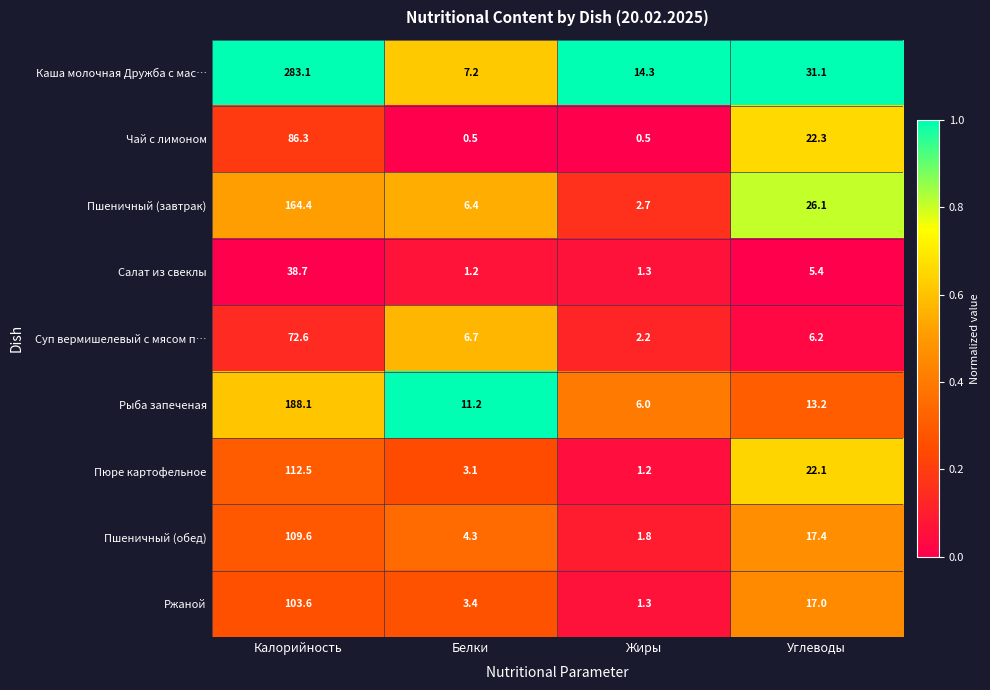

What value does the Каша молочная Дружба с мас… series have at Углеводы?

31.1